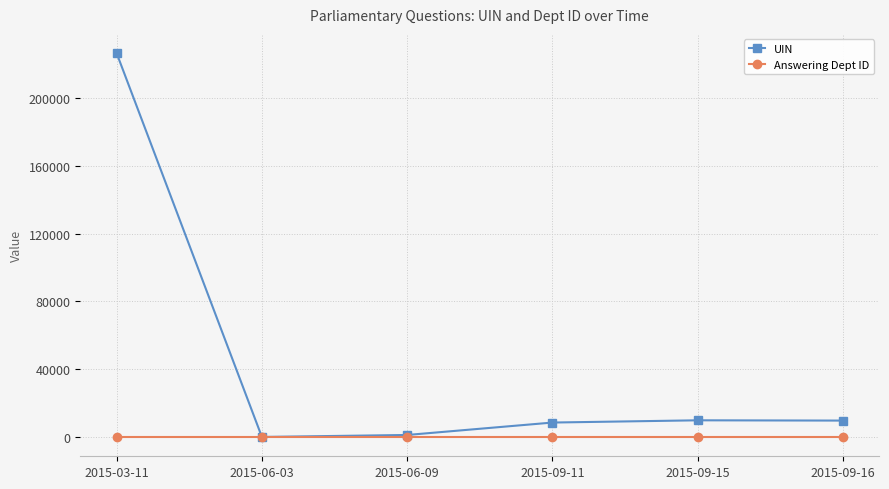

What is the sum of all Answering Dept ID values?

138